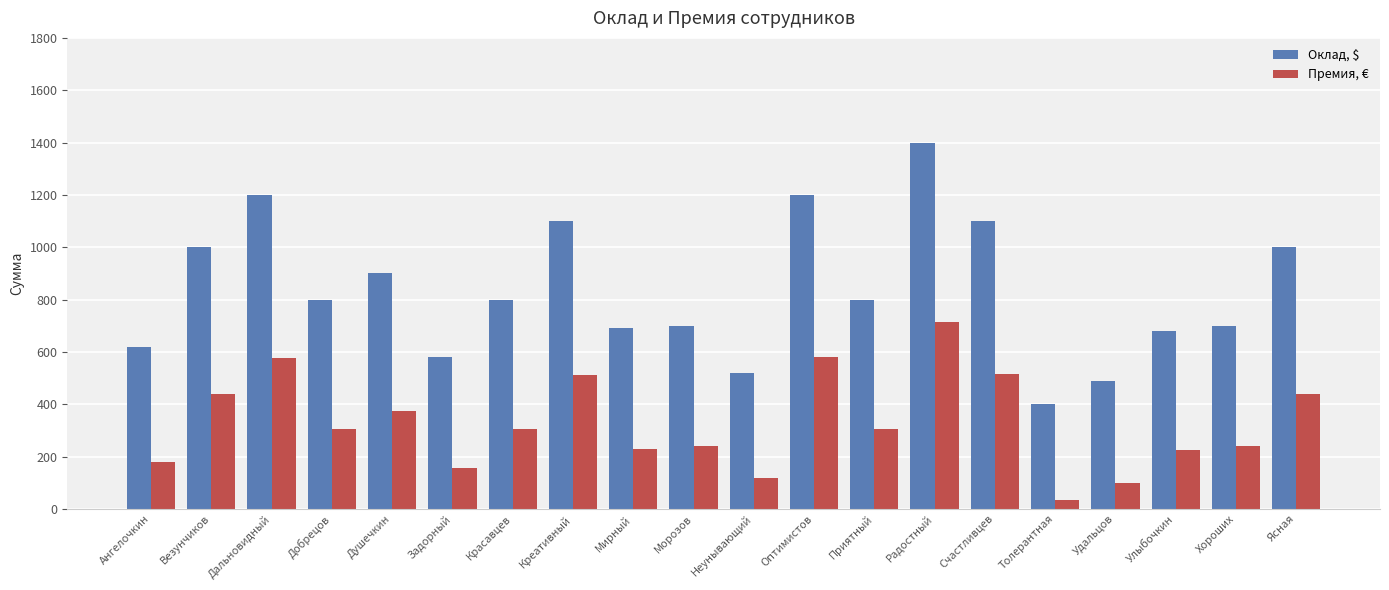

Is the value of Премия, € at Душечкин greater than the value of Оклад, $ at Радостный?

No